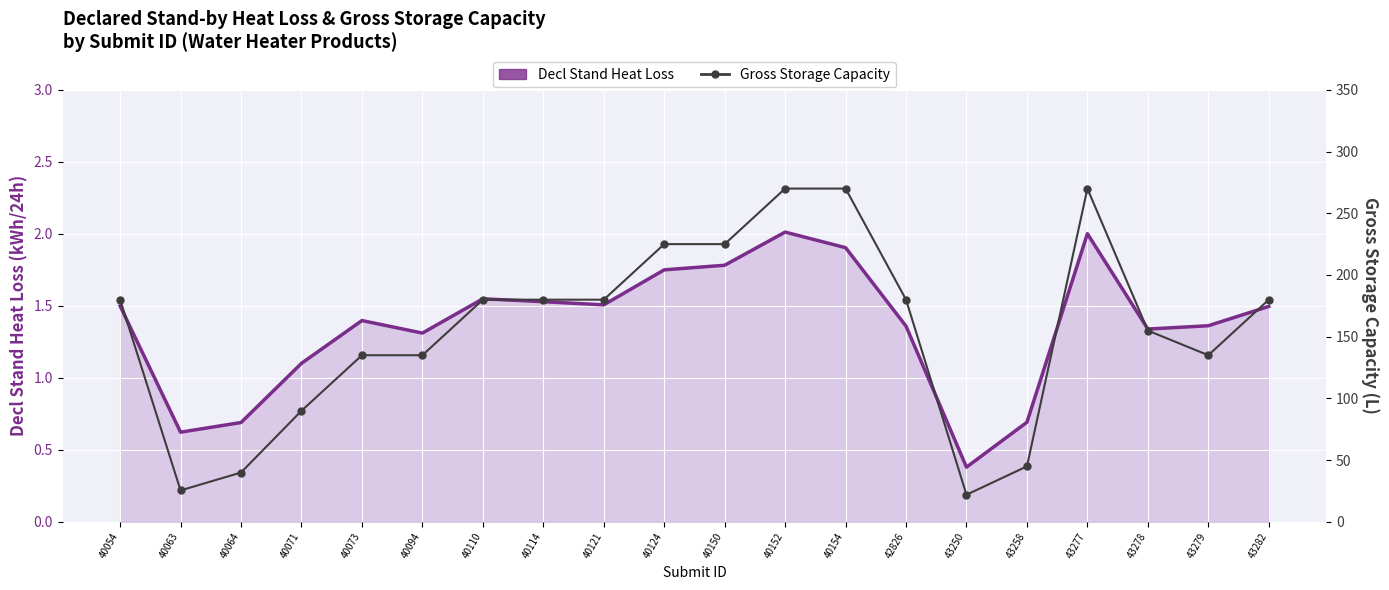

What is the minimum value for Gross Storage Capacity?

22.0